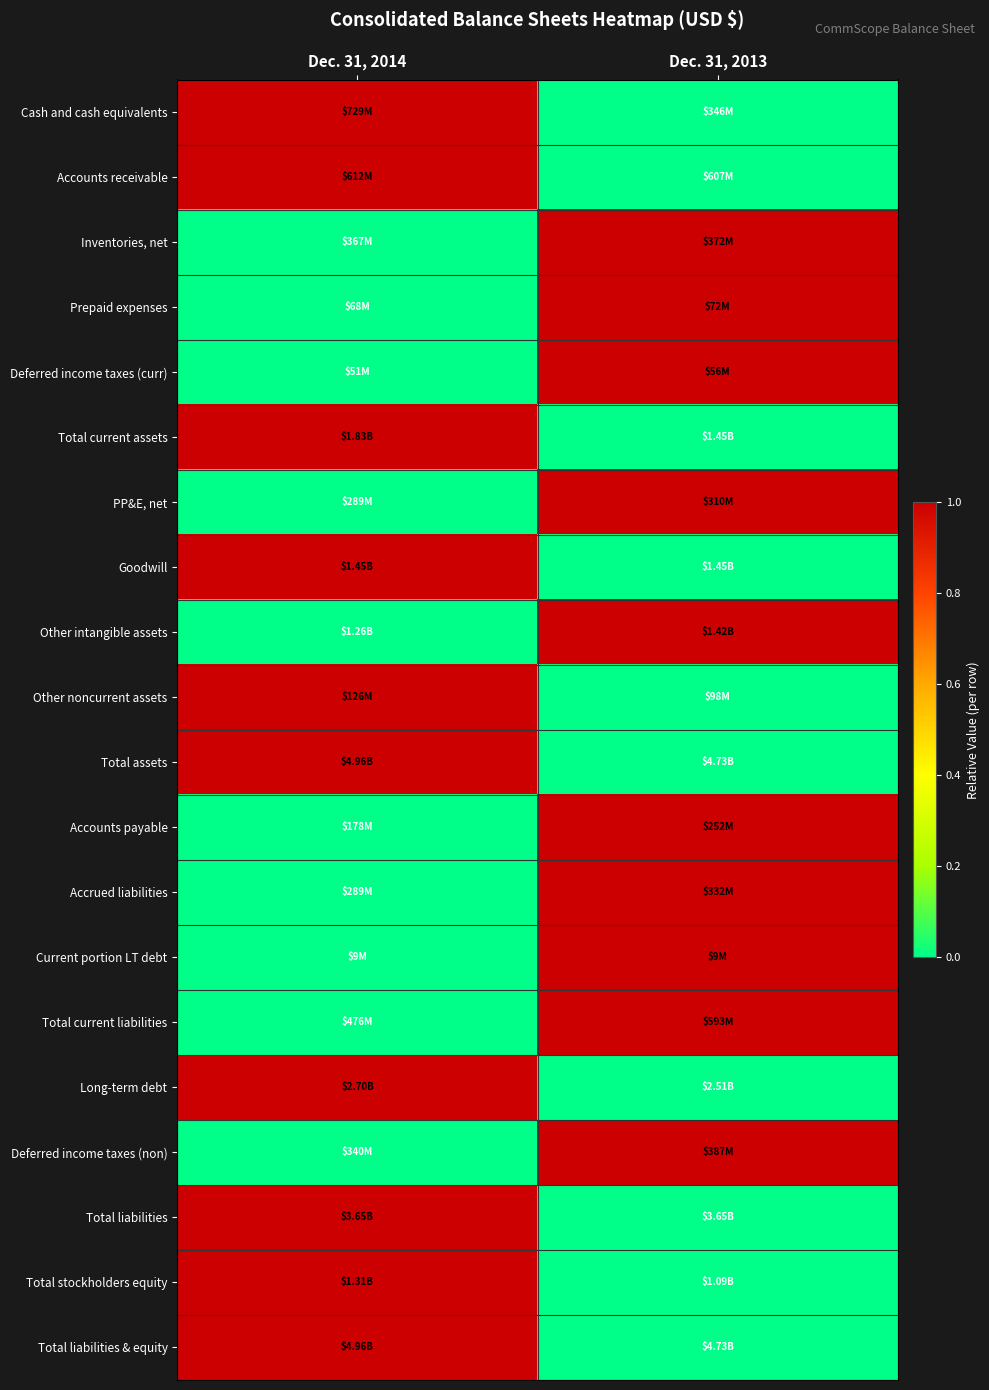

Reading left to right, transcribe all the data shown in this chart.

Cash and cash equivalents: Dec. 31, 2014=1	Dec. 31, 2013=0
Accounts receivable: Dec. 31, 2014=1	Dec. 31, 2013=0
Inventories, net: Dec. 31, 2014=0	Dec. 31, 2013=1
Prepaid expenses: Dec. 31, 2014=0	Dec. 31, 2013=1
Deferred income taxes (curr): Dec. 31, 2014=0	Dec. 31, 2013=1
Total current assets: Dec. 31, 2014=1	Dec. 31, 2013=0
PP&E, net: Dec. 31, 2014=0	Dec. 31, 2013=1
Goodwill: Dec. 31, 2014=1	Dec. 31, 2013=0
Other intangible assets: Dec. 31, 2014=0	Dec. 31, 2013=1
Other noncurrent assets: Dec. 31, 2014=1	Dec. 31, 2013=0
Total assets: Dec. 31, 2014=1	Dec. 31, 2013=0
Accounts payable: Dec. 31, 2014=0	Dec. 31, 2013=1
Accrued liabilities: Dec. 31, 2014=0	Dec. 31, 2013=1
Current portion LT debt: Dec. 31, 2014=0	Dec. 31, 2013=1
Total current liabilities: Dec. 31, 2014=0	Dec. 31, 2013=1
Long-term debt: Dec. 31, 2014=1	Dec. 31, 2013=0
Deferred income taxes (non): Dec. 31, 2014=0	Dec. 31, 2013=1
Total liabilities: Dec. 31, 2014=1	Dec. 31, 2013=0
Total stockholders equity: Dec. 31, 2014=1	Dec. 31, 2013=0
Total liabilities & equity: Dec. 31, 2014=1	Dec. 31, 2013=0